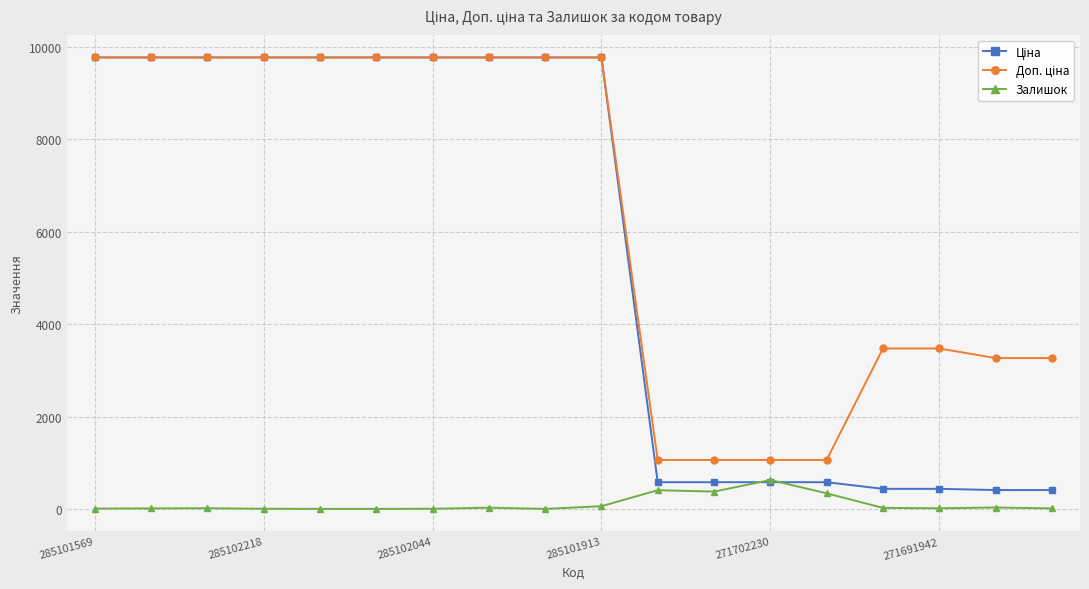

True or false: Залишок has more than 1 interior local peaks.

True